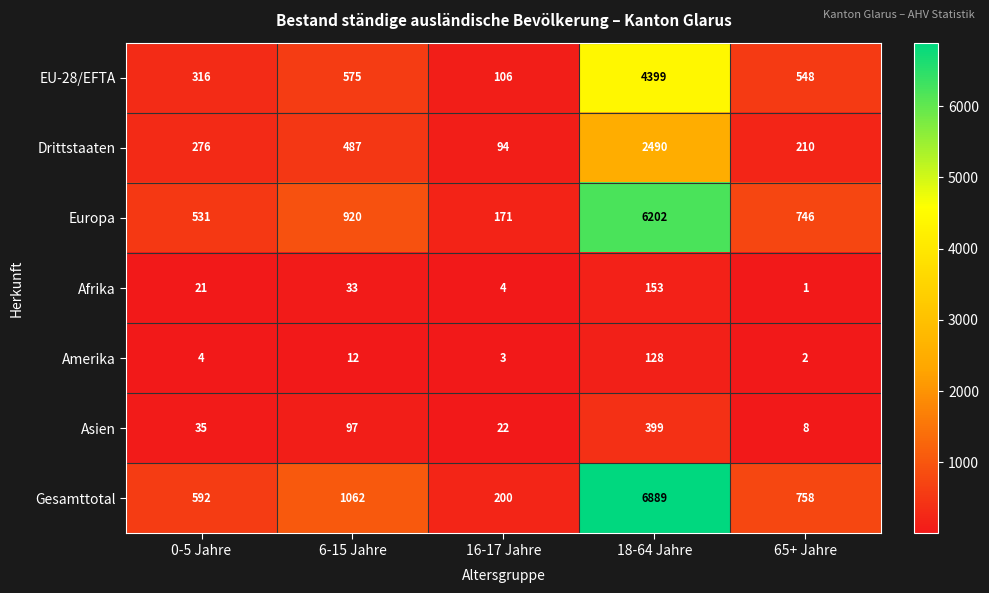

Rank the series at 65+ Jahre from lowest to highest value.

Afrika, Amerika, Asien, Drittstaaten, EU-28/EFTA, Europa, Gesamttotal